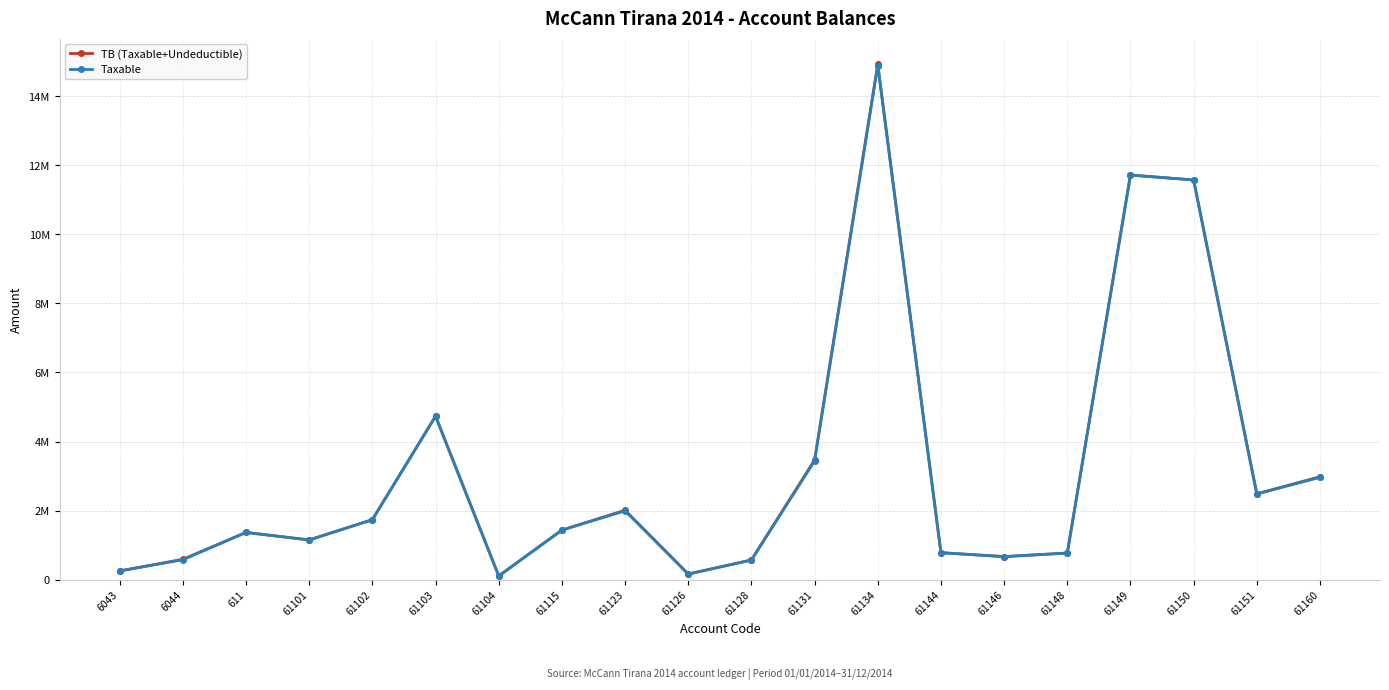

What are all the series names shown in the legend?

TB (Taxable+Undeductible), Taxable